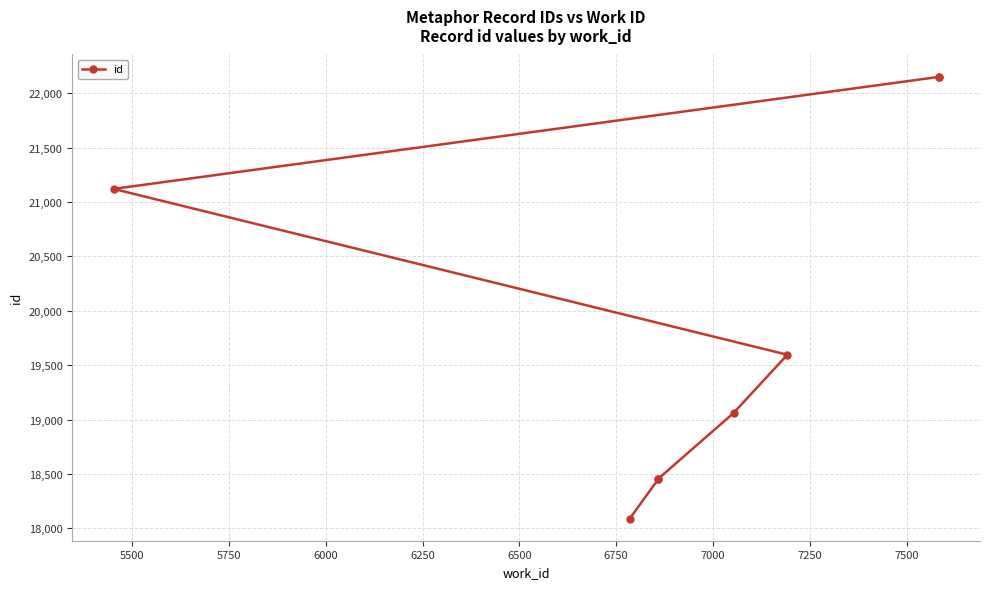

What is the maximum value shown in the chart?

22152